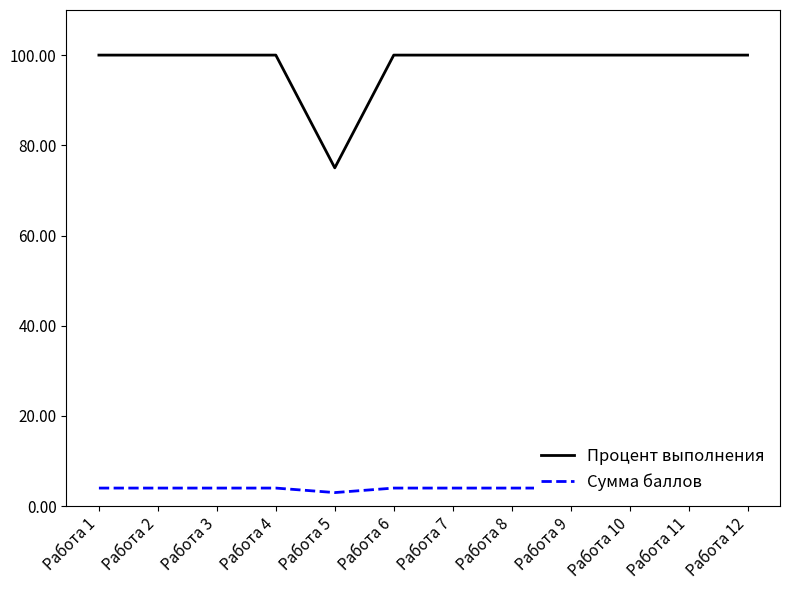

At which category is the sum across all series the highest?

Работа 1